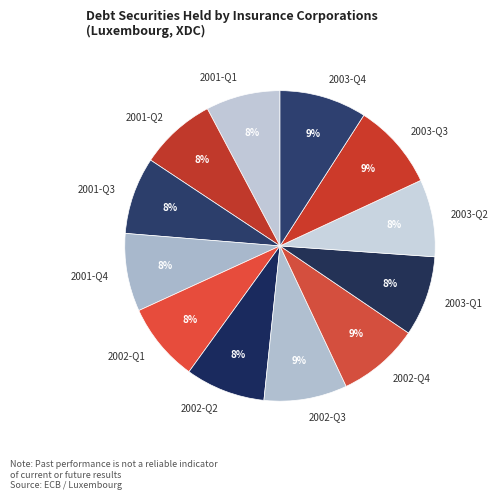

Between 2003-Q4 and 2003-Q2, which is larger?

2003-Q4